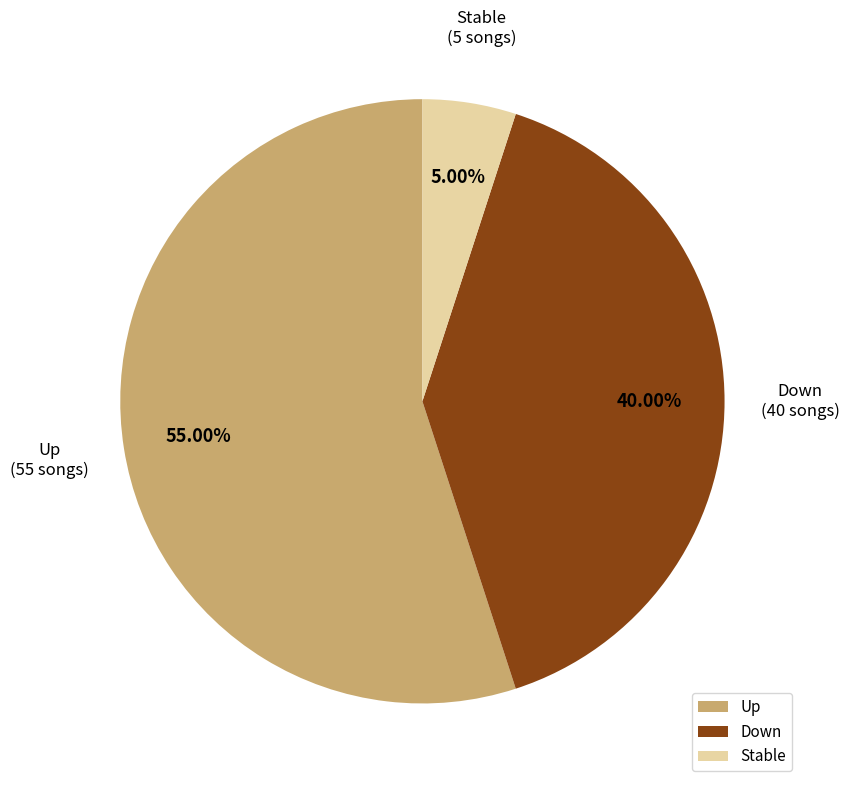

Rank the categories by value from lowest to highest.

Stable, Down, Up